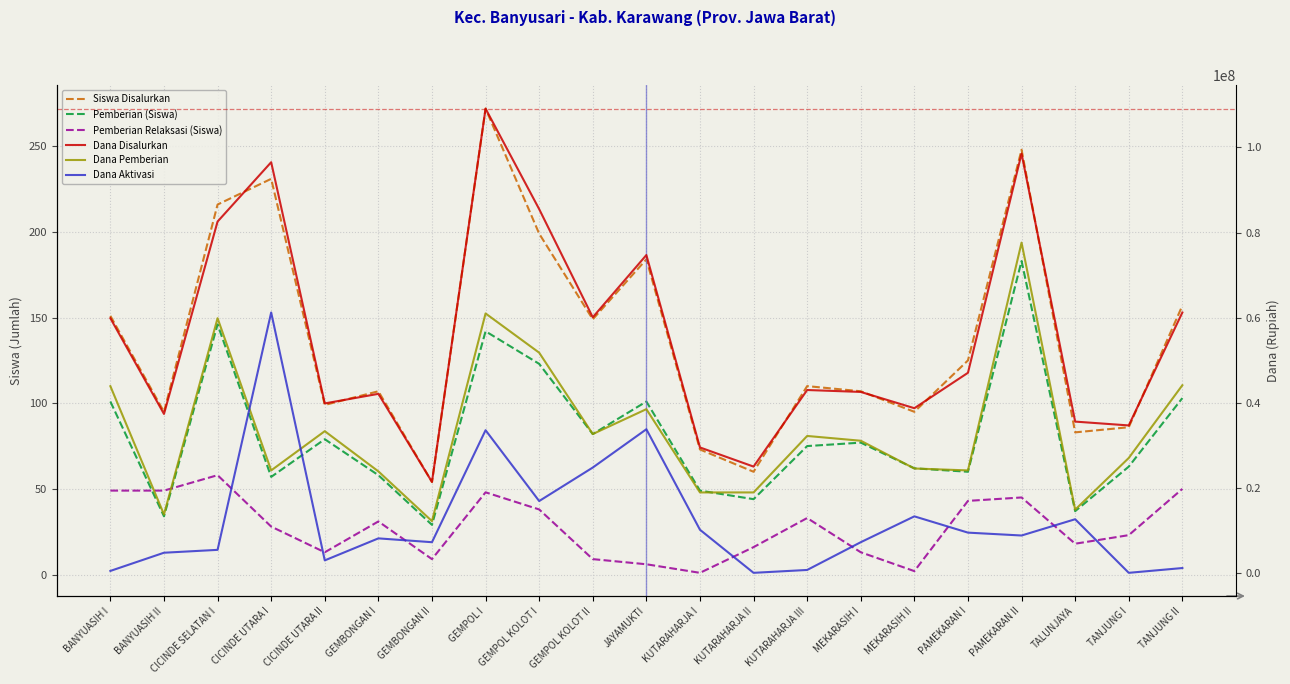

Reading left to right, what are all the values shown in this chart?

Siswa Disalurkan: BANYUASIH I=151	BANYUASIH II=95	CICINDE SELATAN I=216	CICINDE UTARA I=231	CICINDE UTARA II=99	GEMBONGAN I=107	GEMBONGAN II=54	GEMPOL I=272	GEMPOL KOLOT I=199	GEMPOL KOLOT II=149	JAYAMUKTI=184	KUTARAHARJA I=73	KUTARAHARJA II=60	KUTARAHARJA III=110	MEKARASIH I=107	MEKARASIH II=95	PAMEKARAN I=125	PAMEKARAN II=248	TALUNJAYA=83	TANJUNG I=86	TANJUNG II=157
Pemberian (Siswa): BANYUASIH I=101	BANYUASIH II=34	CICINDE SELATAN I=146	CICINDE UTARA I=57	CICINDE UTARA II=79	GEMBONGAN I=58	GEMBONGAN II=29	GEMPOL I=142	GEMPOL KOLOT I=123	GEMPOL KOLOT II=82	JAYAMUKTI=101	KUTARAHARJA I=49	KUTARAHARJA II=44	KUTARAHARJA III=75	MEKARASIH I=77	MEKARASIH II=62	PAMEKARAN I=60	PAMEKARAN II=183	TALUNJAYA=37	TANJUNG I=63	TANJUNG II=103
Pemberian Relaksasi (Siswa): BANYUASIH I=49	BANYUASIH II=49	CICINDE SELATAN I=58	CICINDE UTARA I=28	CICINDE UTARA II=13	GEMBONGAN I=31	GEMBONGAN II=9	GEMPOL I=48	GEMPOL KOLOT I=38	GEMPOL KOLOT II=9	JAYAMUKTI=6	KUTARAHARJA I=1	KUTARAHARJA II=16	KUTARAHARJA III=33	MEKARASIH I=13	MEKARASIH II=2	PAMEKARAN I=43	PAMEKARAN II=45	TALUNJAYA=18	TANJUNG I=23	TANJUNG II=50
Dana Disalurkan: BANYUASIH I=59850000	BANYUASIH II=37350000	CICINDE SELATAN I=82575000	CICINDE UTARA I=96525000	CICINDE UTARA II=39825000	GEMBONGAN I=42075000	GEMBONGAN II=21375000	GEMPOL I=109125000	GEMPOL KOLOT I=85500000	GEMPOL KOLOT II=60075000	JAYAMUKTI=74700000	KUTARAHARJA I=29475000	KUTARAHARJA II=24975000	KUTARAHARJA III=42975000	MEKARASIH I=42525000	MEKARASIH II=38700000	PAMEKARAN I=47025000	PAMEKARAN II=98550000	TALUNJAYA=35550000	TANJUNG I=34650000	TANJUNG II=61200000
Dana Pemberian: BANYUASIH I=43875000	BANYUASIH II=13725000	CICINDE SELATAN I=59850000	CICINDE UTARA I=24075000	CICINDE UTARA II=33300000	GEMBONGAN I=23850000	GEMBONGAN II=12150000	GEMPOL I=60975000	GEMPOL KOLOT I=51750000	GEMPOL KOLOT II=32625000	JAYAMUKTI=38475000	KUTARAHARJA I=18900000	KUTARAHARJA II=18900000	KUTARAHARJA III=32175000	MEKARASIH I=31050000	MEKARASIH II=24525000	PAMEKARAN I=24075000	PAMEKARAN II=77625000	TALUNJAYA=14850000	TANJUNG I=27000000	TANJUNG II=44100000
Dana Aktivasi: BANYUASIH I=450000	BANYUASIH II=4725000	CICINDE SELATAN I=5400000	CICINDE UTARA I=61200000	CICINDE UTARA II=2925000	GEMBONGAN I=8100000	GEMBONGAN II=7200000	GEMPOL I=33525000	GEMPOL KOLOT I=16875000	GEMPOL KOLOT II=24750000	JAYAMUKTI=33750000	KUTARAHARJA I=10125000	KUTARAHARJA II=0	KUTARAHARJA III=675000	MEKARASIH I=7200000	MEKARASIH II=13275000	PAMEKARAN I=9450000	PAMEKARAN II=8775000	TALUNJAYA=12600000	TANJUNG I=0	TANJUNG II=1125000